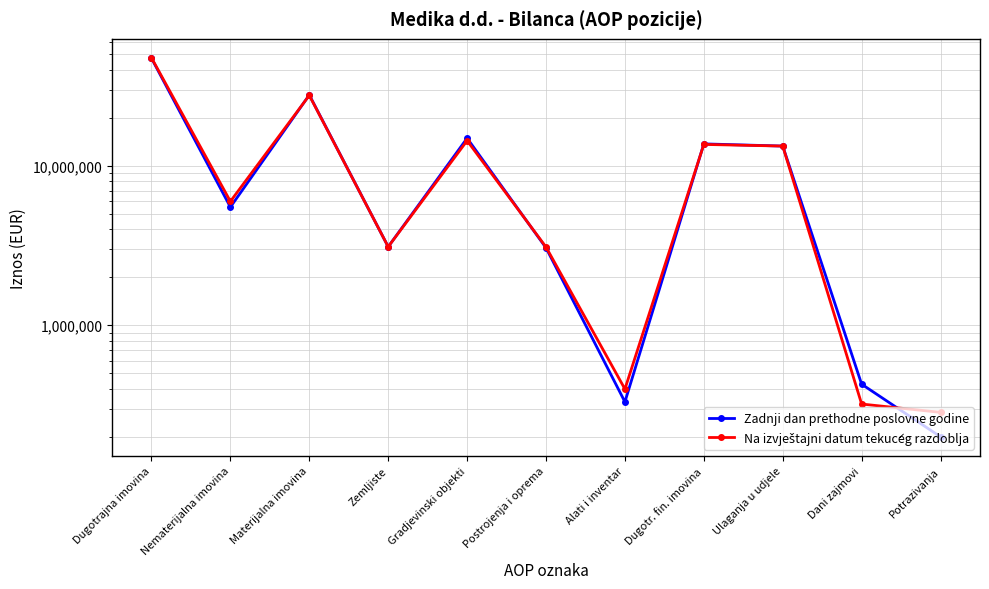

How many lines are shown in the chart?

2